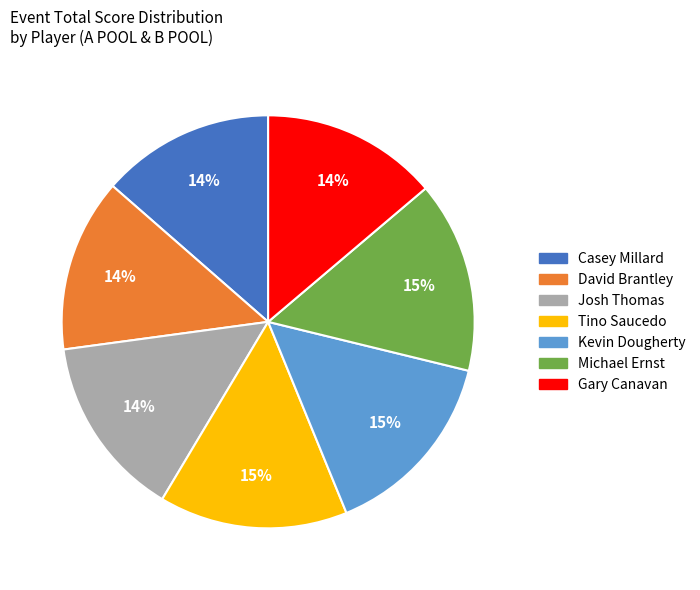

Is the sum of David Brantley and Josh Thomas greater than half?

No